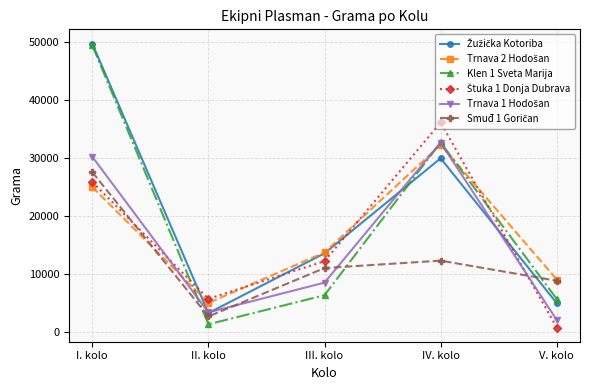

How many lines are shown in the chart?

6